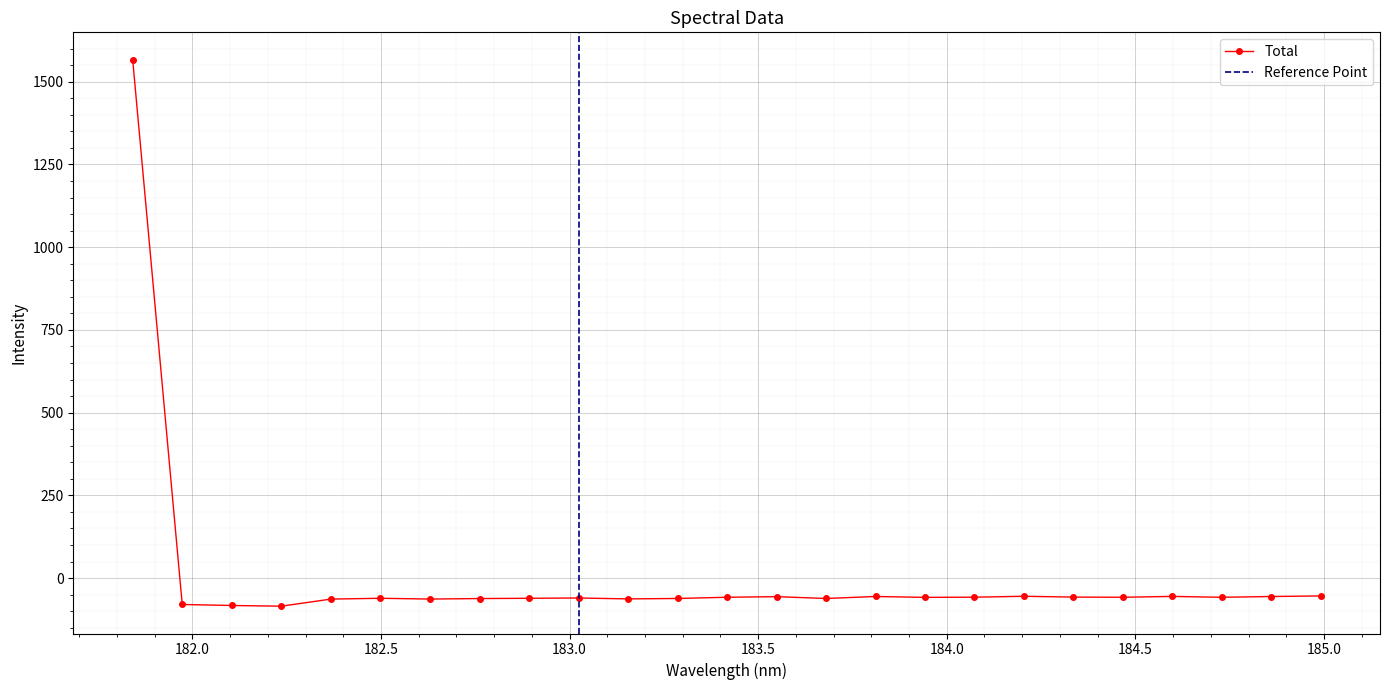

What is the difference between the values at 184.3357763242 and 184.7290361848?

0.6